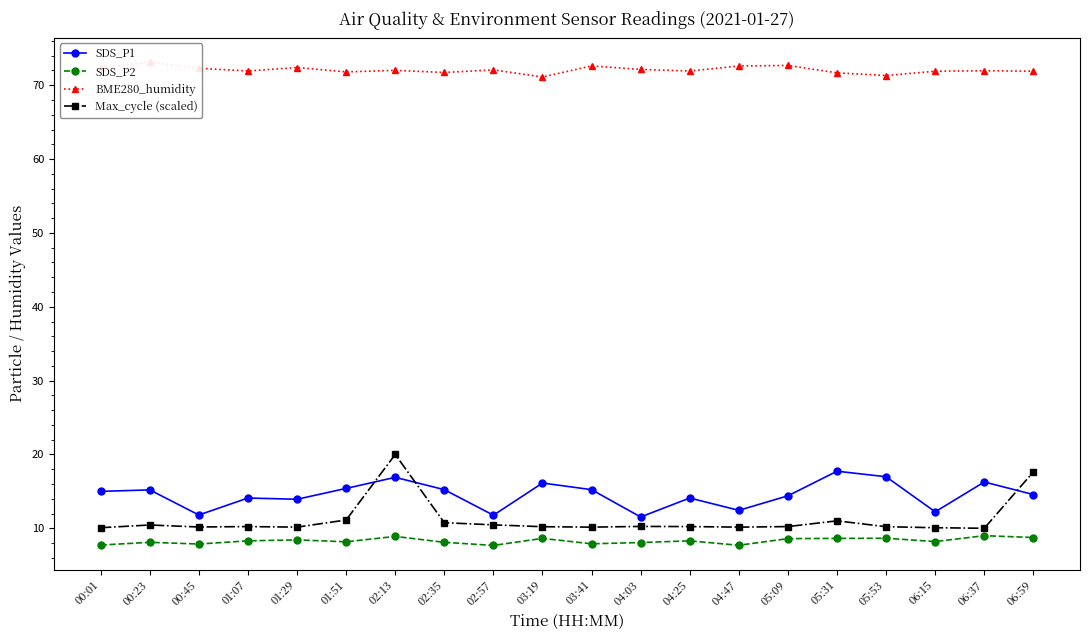

What are all the series names shown in the legend?

SDS_P1, SDS_P2, BME280_humidity, Max_cycle (scaled)